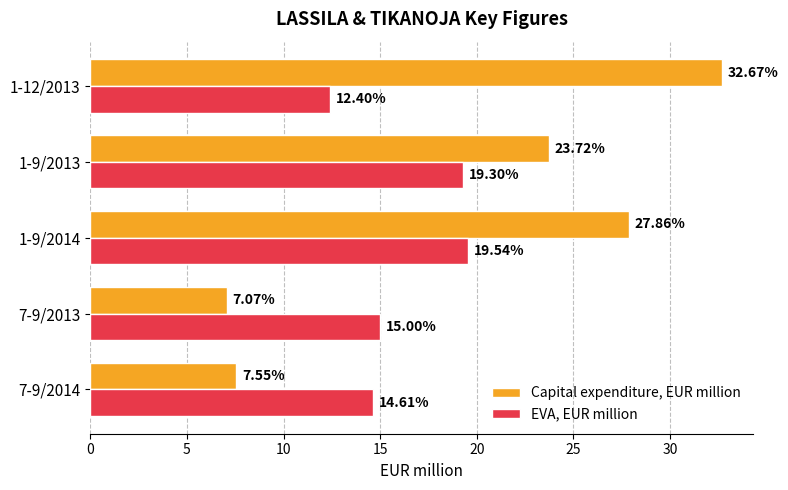

At 1-9/2013, list the series in order from largest to smallest.

Capital expenditure, EUR million, EVA, EUR million